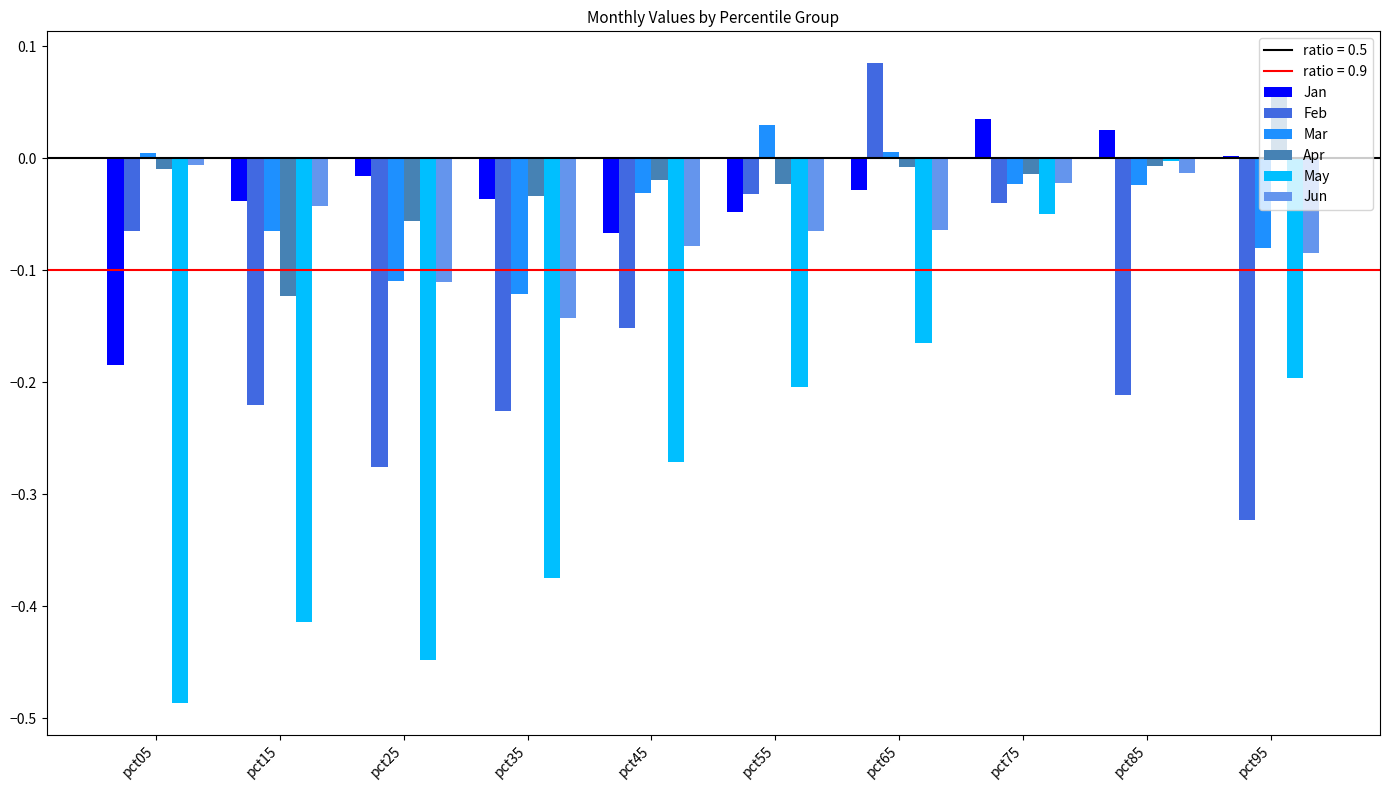

Does the chart contain any negative values?

Yes